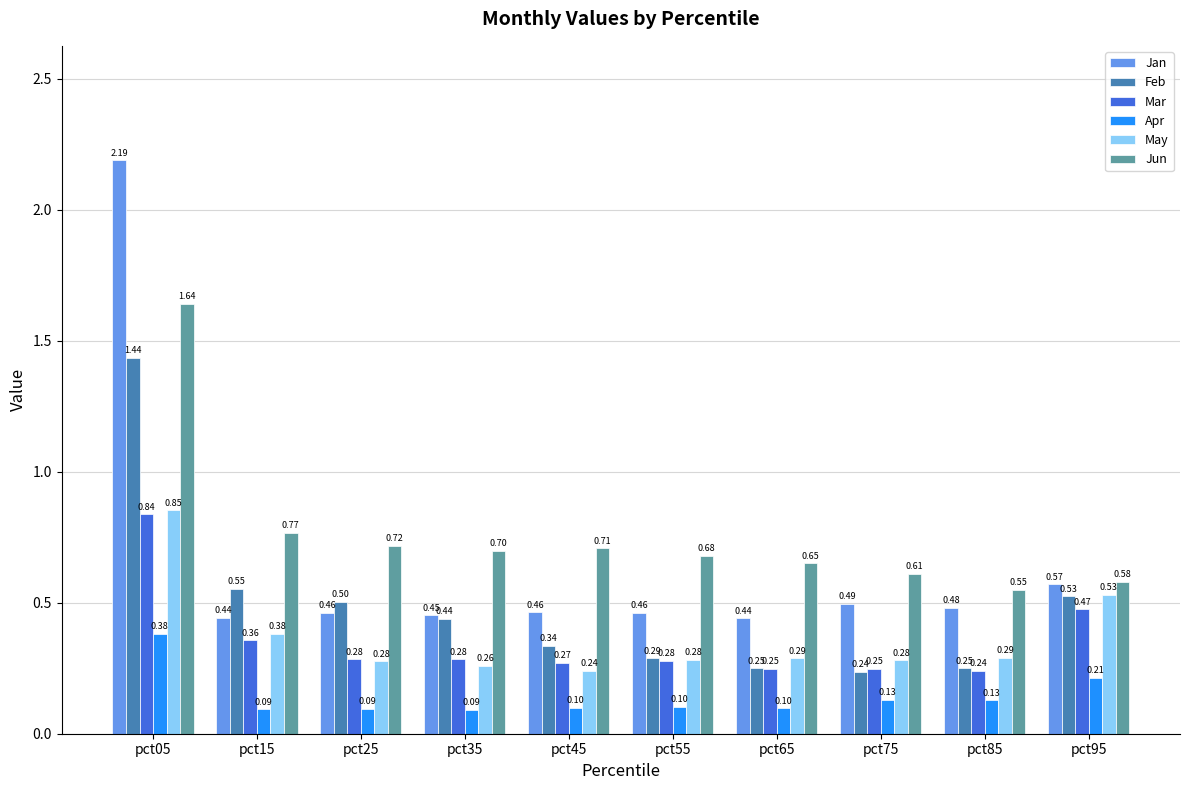

How many groups of bars are there?

10